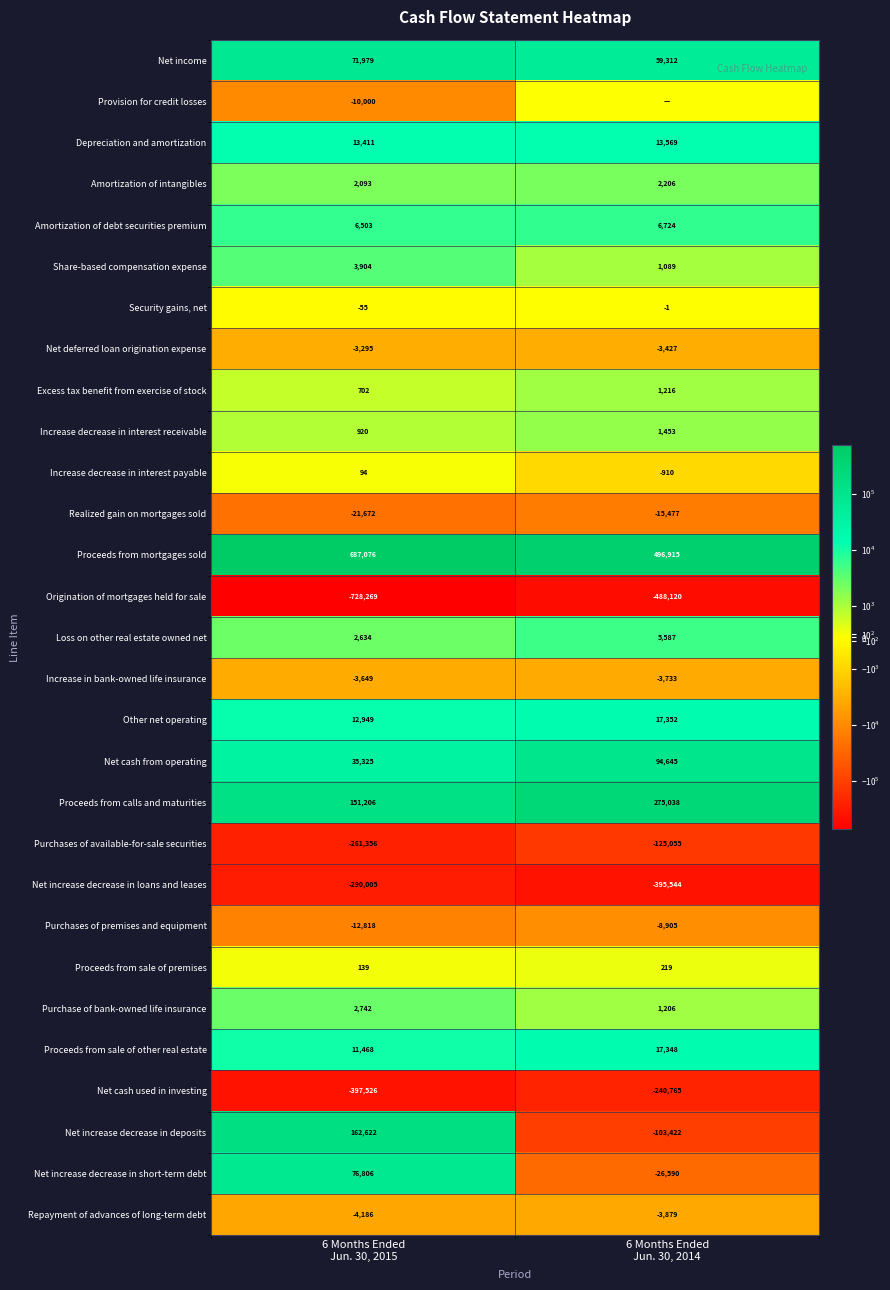

What is the total value across all series at 6 Months Ended
Jun. 30, 2014?

-421949